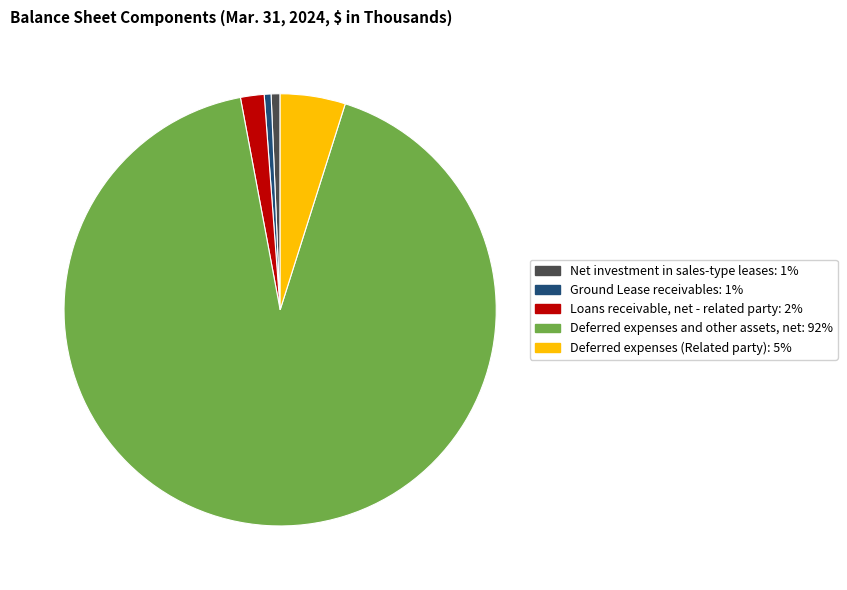

Which slice represents more than half of the pie?

Deferred expenses and other assets, net